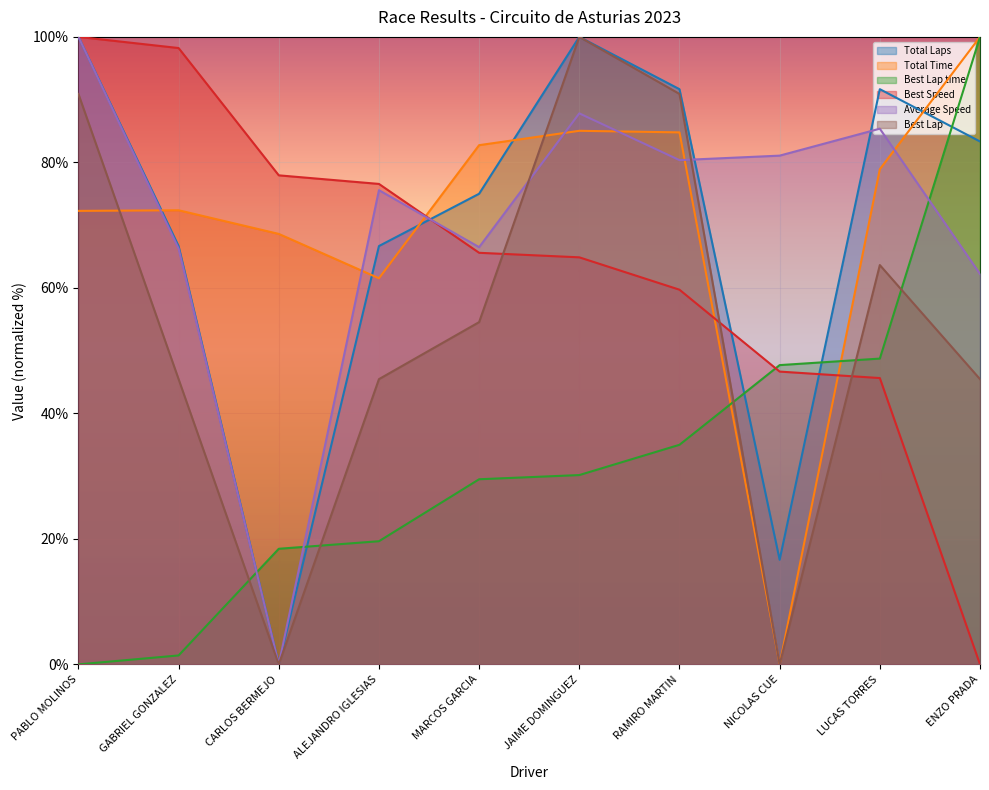

At which label does Best Lap time reach its minimum?

PABLO MOLINOS